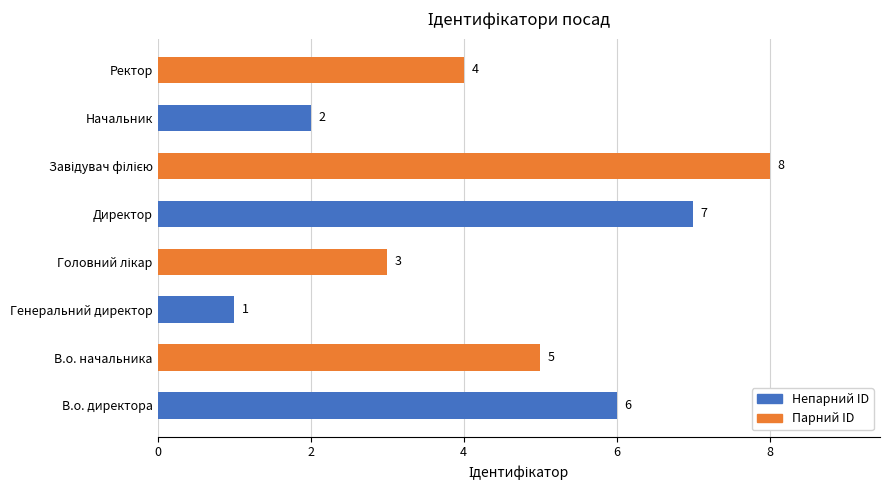

Does the chart contain stacked bars?

No